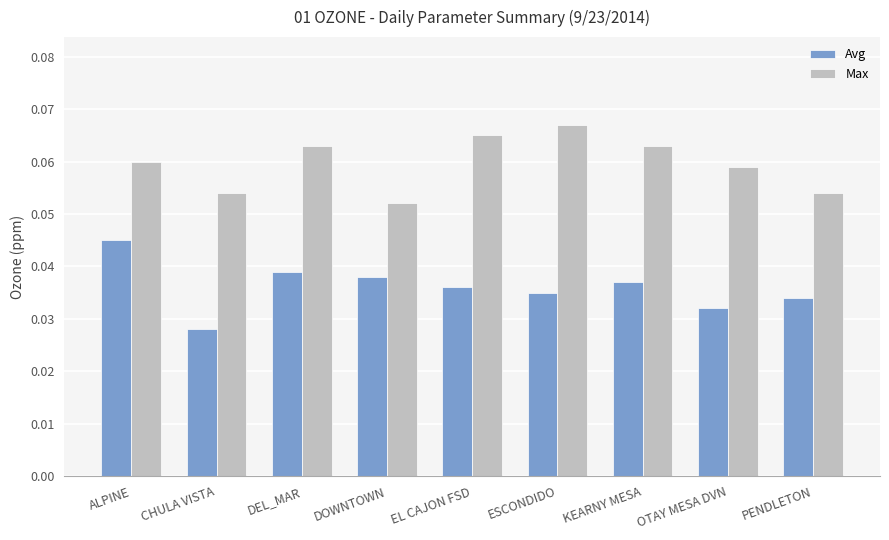

What is the label of the 1st bar from the right?

PENDLETON